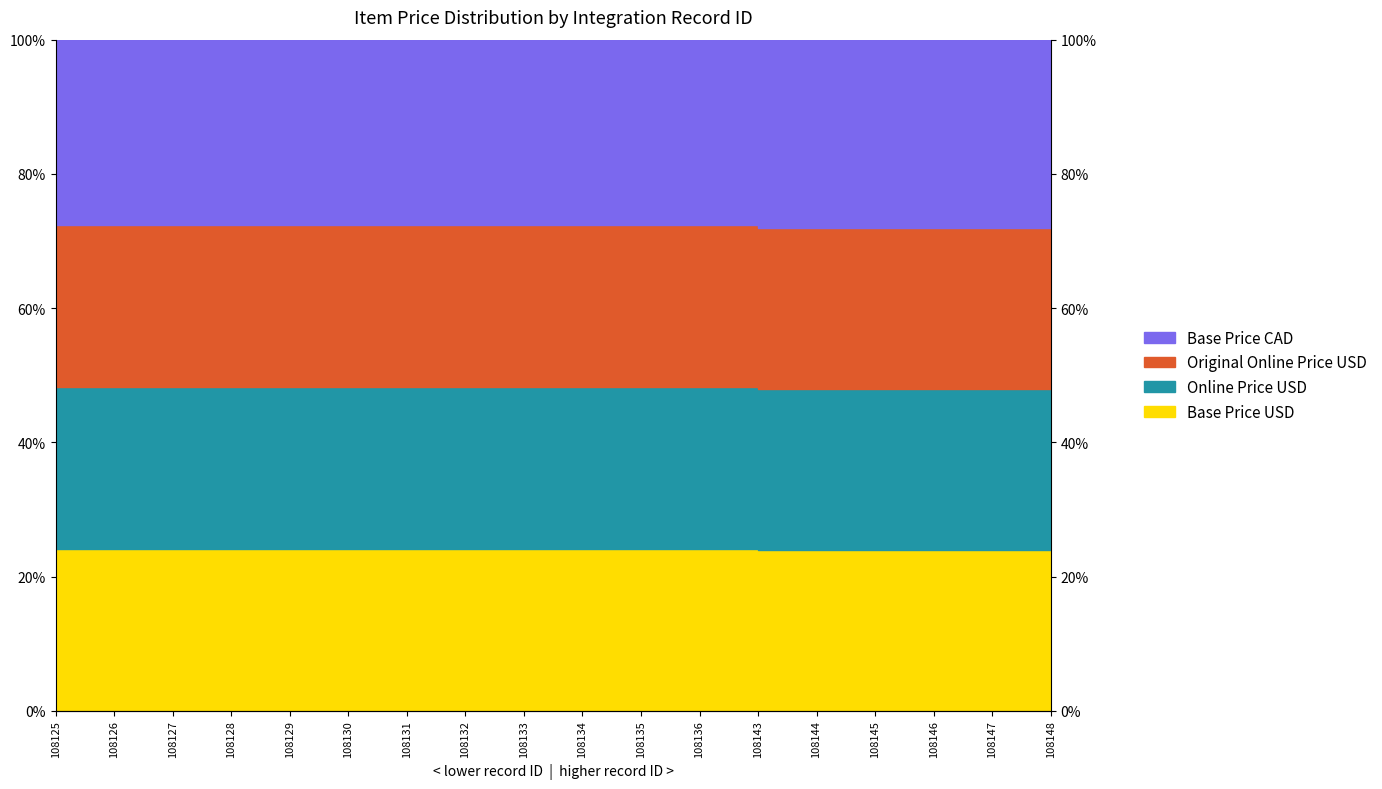

At which category is the sum across all series the highest?

108125